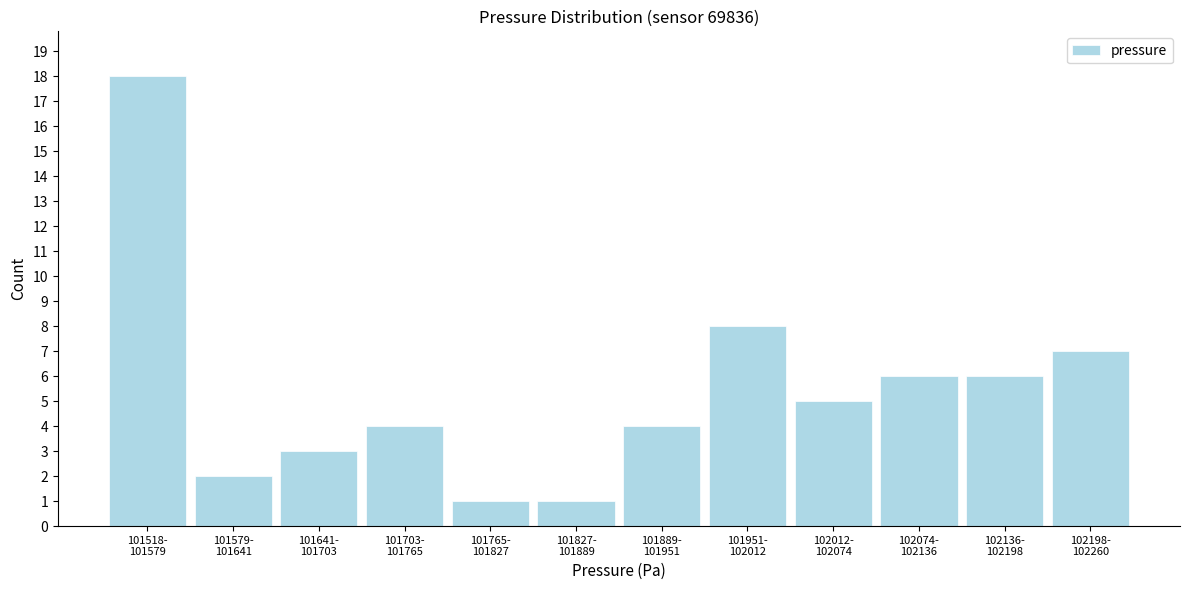

Reading left to right, list all the values displayed in this chart.

18	2	3	4	1	1	4	8	5	6	6	7